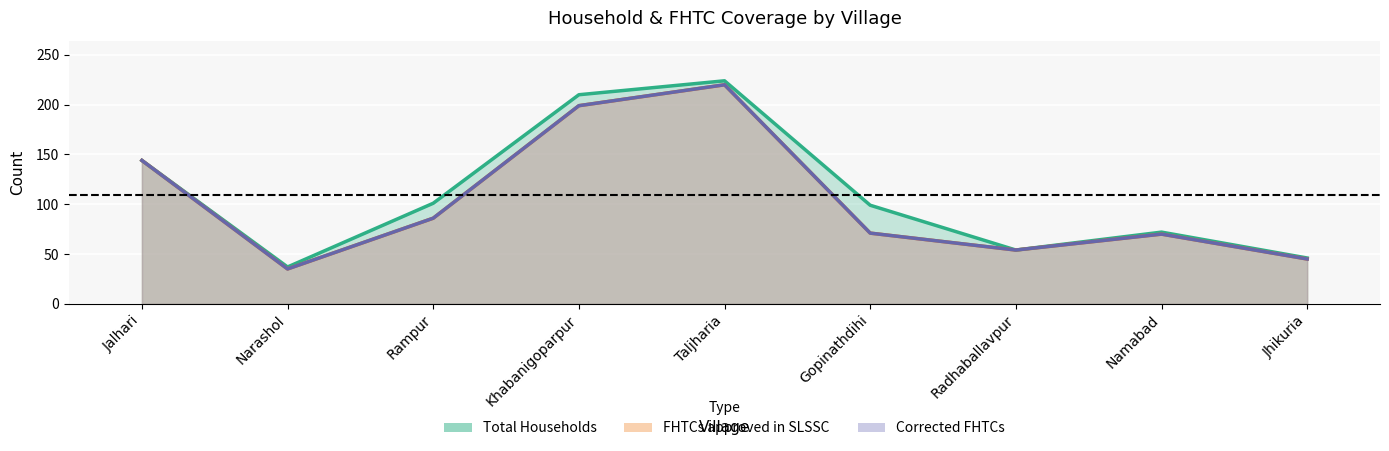

What is the value of the Total Households point at the 4th from the left?

210